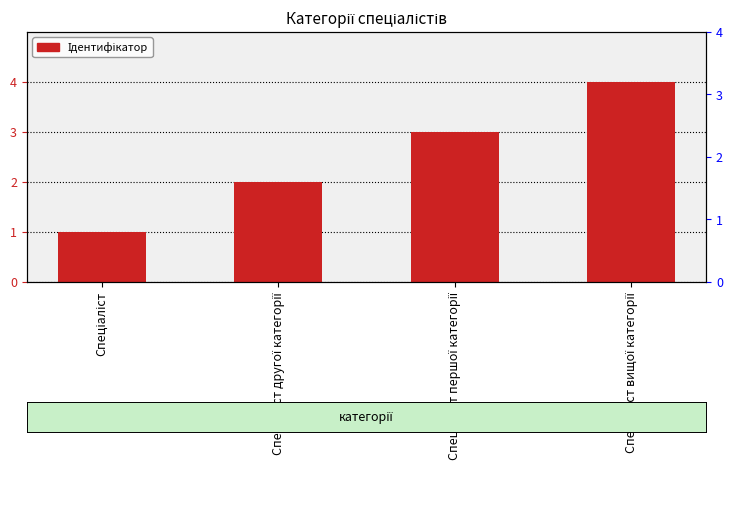

Where is the data nearest to the value 2?

Спеціаліст другої категорії